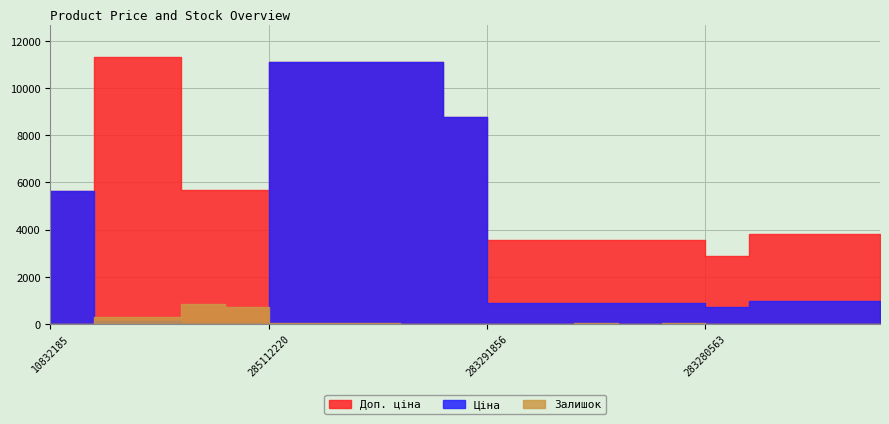

True or false: Доп. ціна has more than 1 points higher than both neighbors.

False